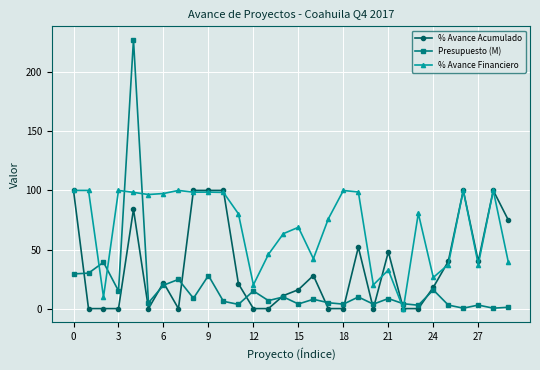

How many series are shown in this chart?

3